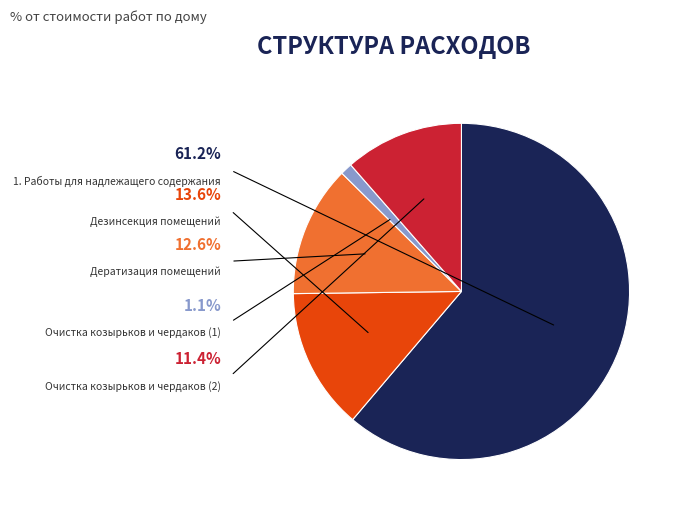

What is the largest slice in the pie chart?

1. Работы для надлежащего содержания